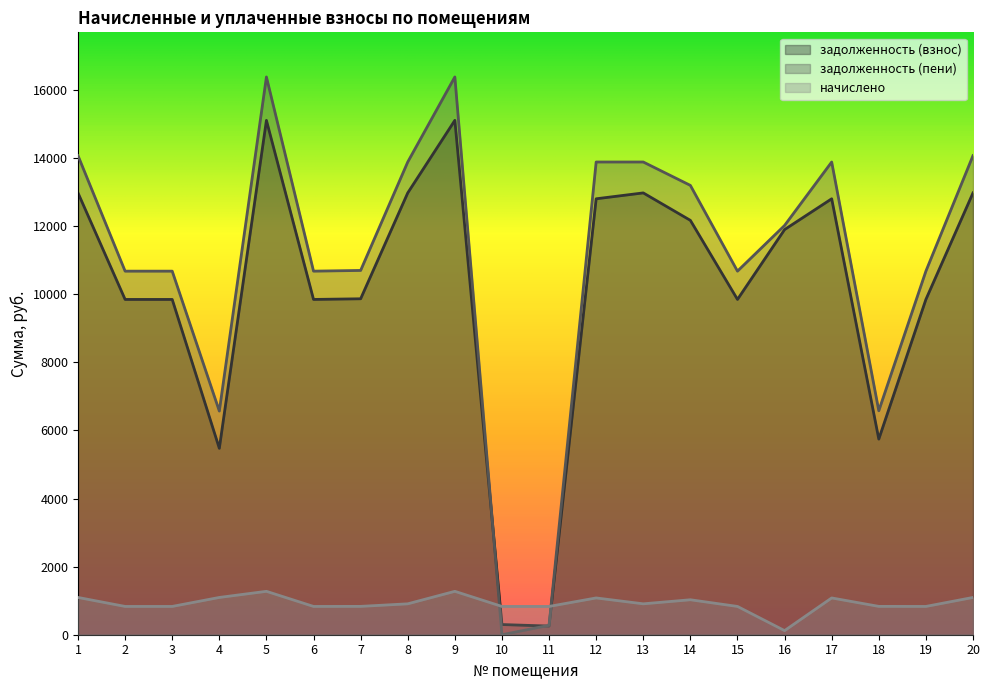

Reading left to right, what are all the values shown in this chart?

задолженность (взнос): 12979.2	9849.6	9849.6	5475.6	15110.4	9849.6	9868.8	12979.2	15110.4	299.1	254.2	12806.4	12979.2	12172.8	9849.6	11902.2	12806.4	5746.8	9849.6	12979.2
задолженность (пени): 14074.3	10680.7	10680.7	6570.7	16385.3	10680.7	10701.5	13886.9	16385.3	0.0	276.3	13886.9	13886.9	13199.9	10680.7	12022.7	13886.9	6579.5	10680.7	14074.3
начислено: 1095.1	831.1	831.1	1095.1	1274.9	831.1	832.7	907.7	1274.9	831.1	831.1	1080.5	907.7	1027.1	831.1	120.5	1080.5	832.7	831.1	1095.1